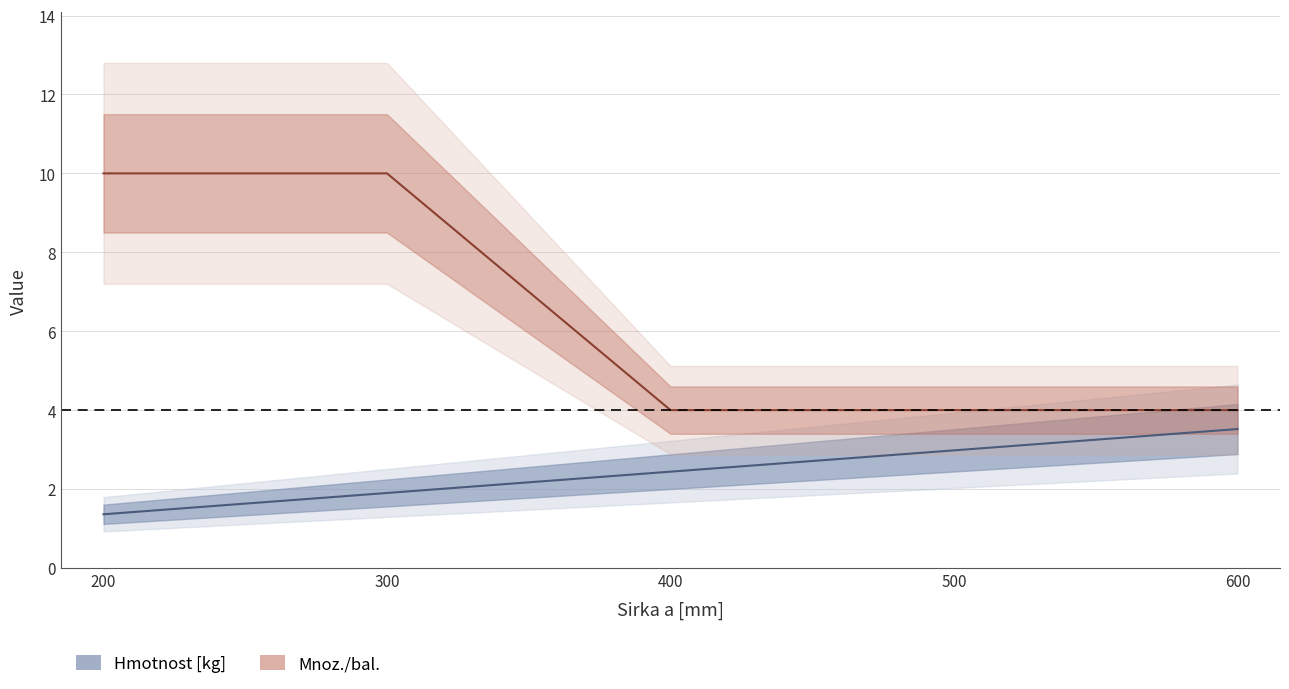

True or false: Mnoz./bal. has a value of 10.0 at 200.

True